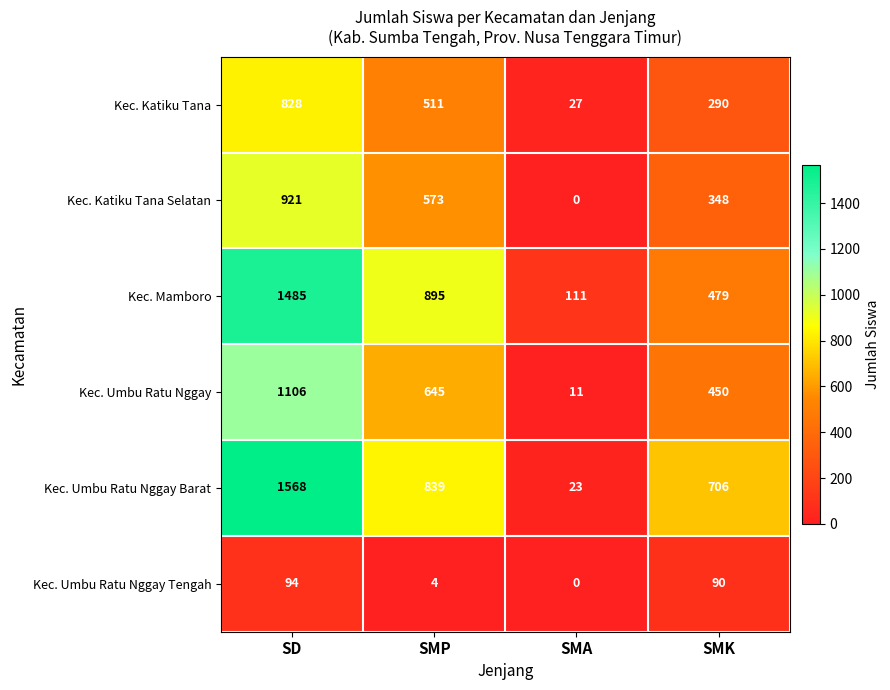

The value of Kec. Umbu Ratu Nggay Barat at SMP is 1346. True or false?

False